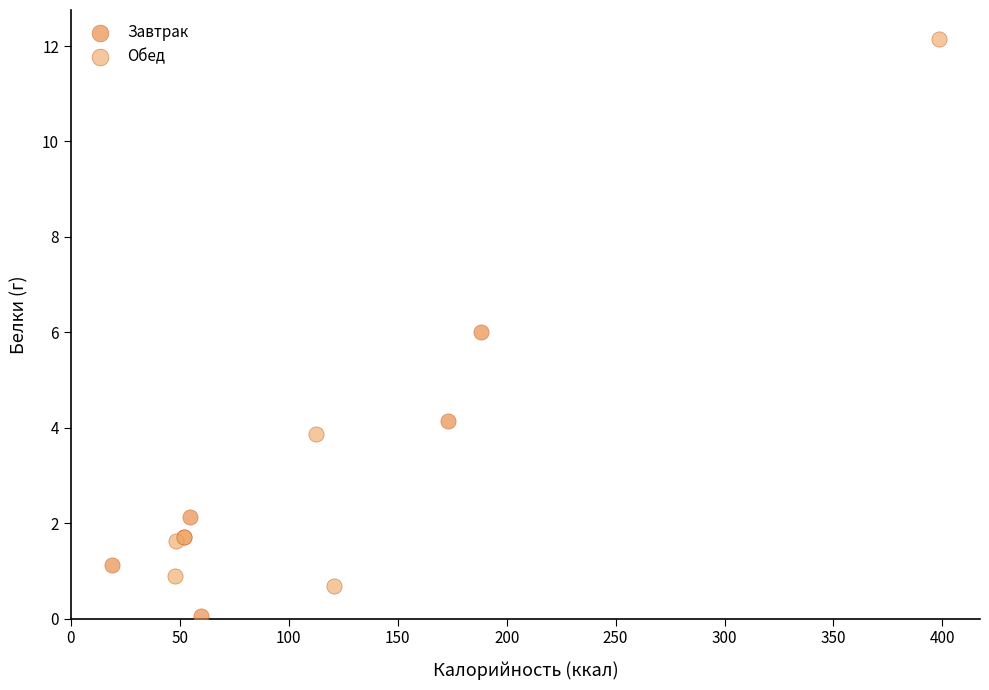

What are all the series names shown in the legend?

Завтрак, Обед